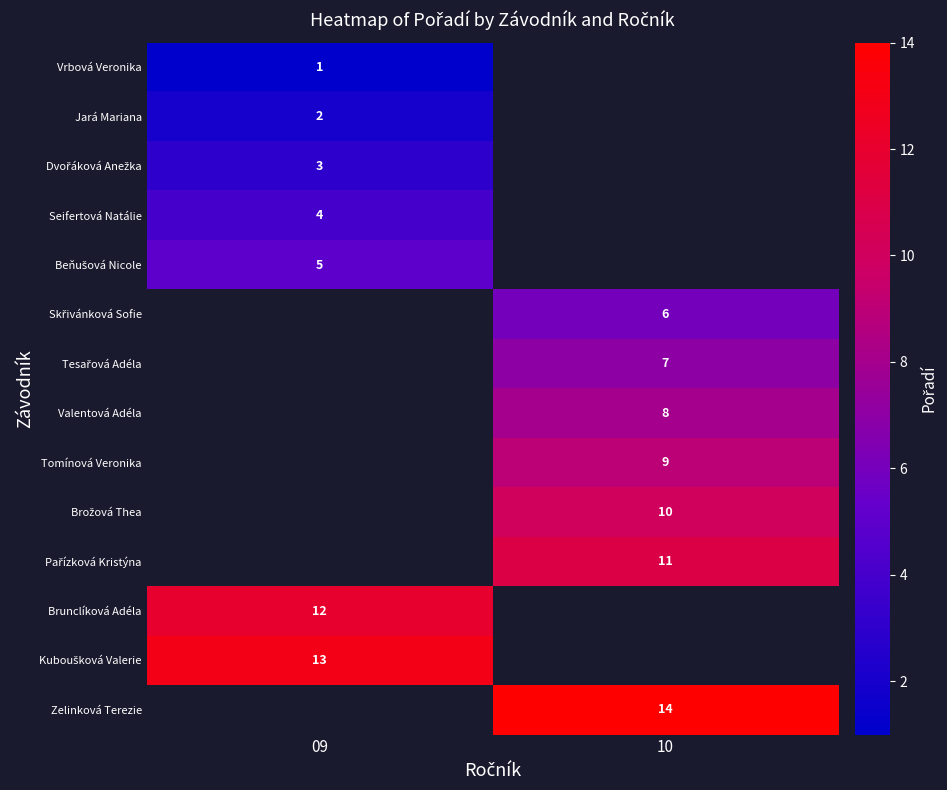

The value of Jará Mariana at 09 is 3. True or false?

False